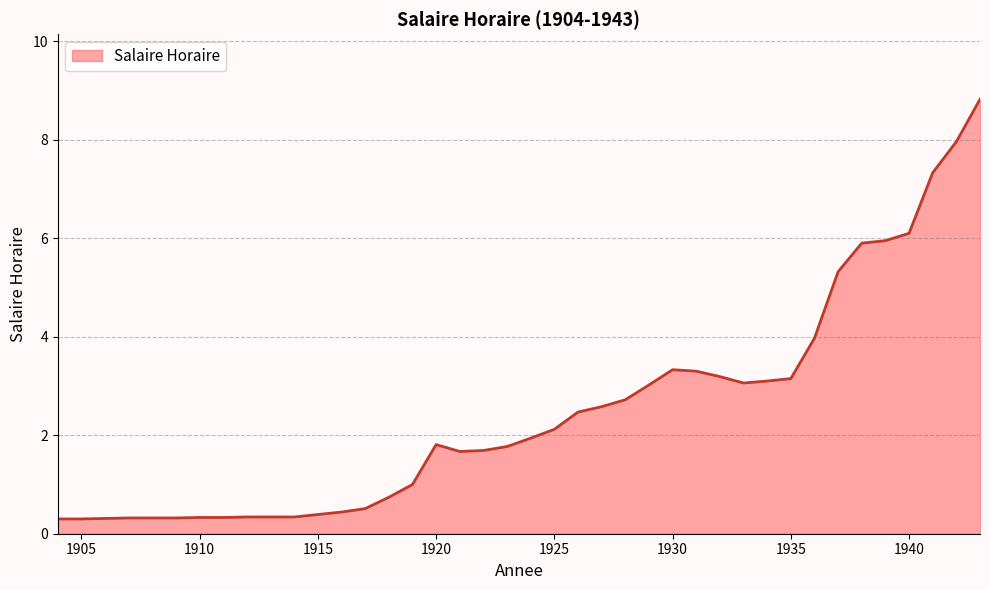

How many series are shown in this chart?

1